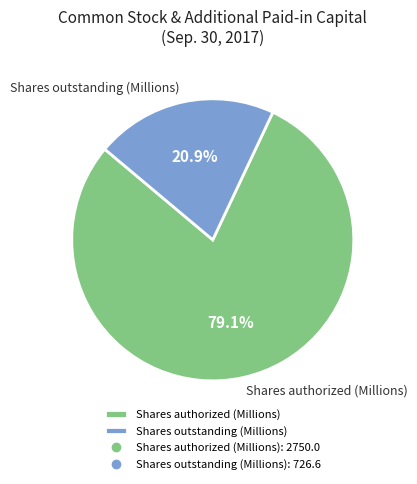

Combined, what portion of the pie is Shares authorized (Millions) and Shares outstanding (Millions)?

100.0%